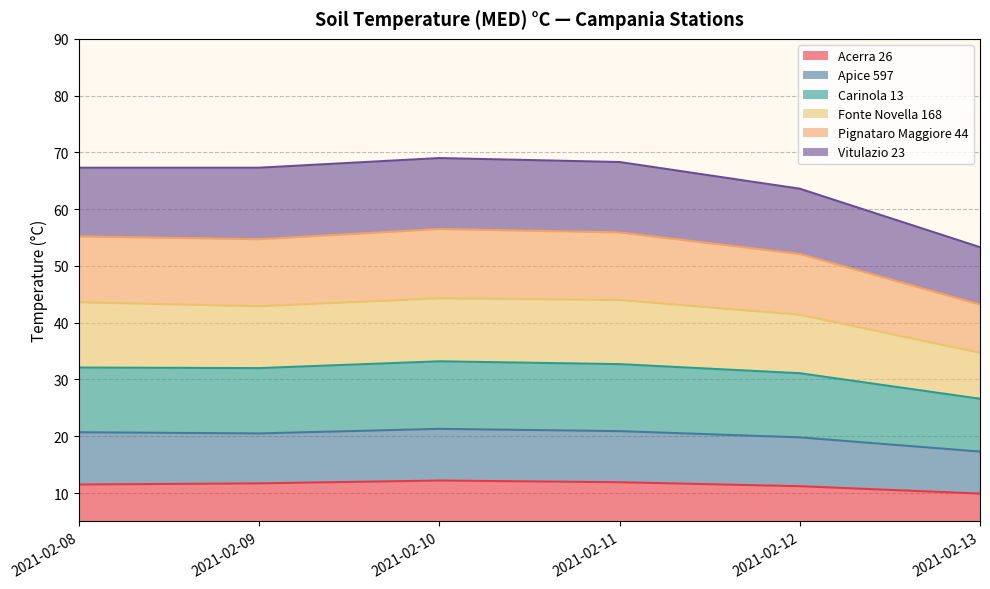

How many lines are shown in the chart?

6